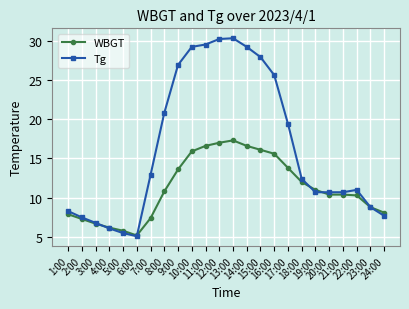

What is the difference between the maximum and second lowest values in the WBGT series?

11.5